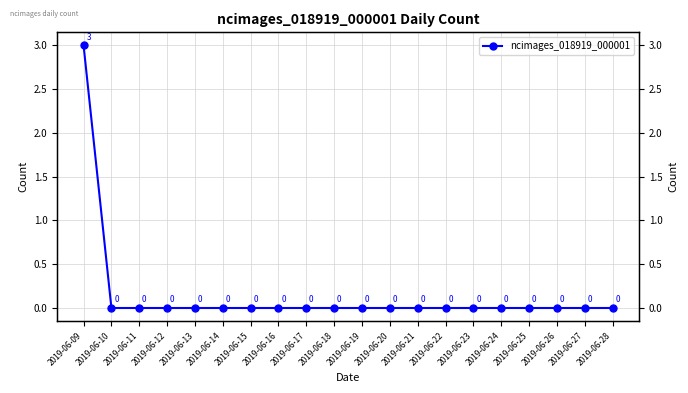

Is this an area chart (filled region under the line)?

No